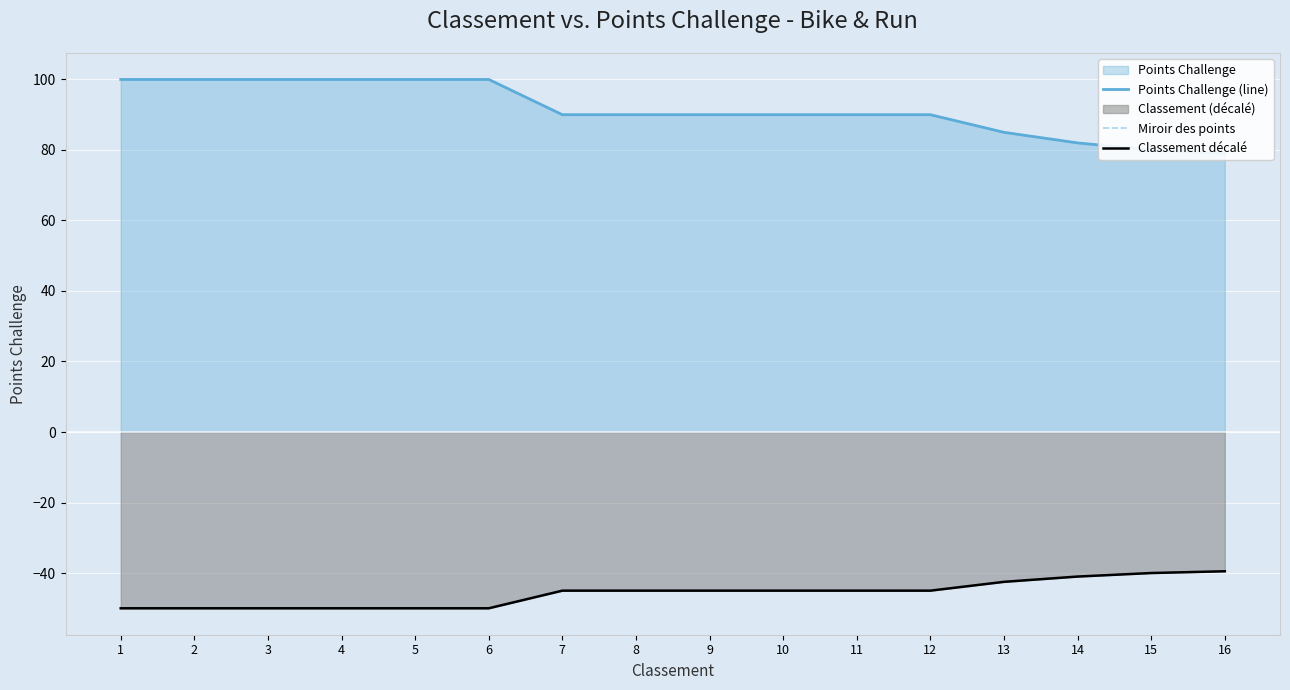

Which series has the widest spread of values?

Points Challenge (line)